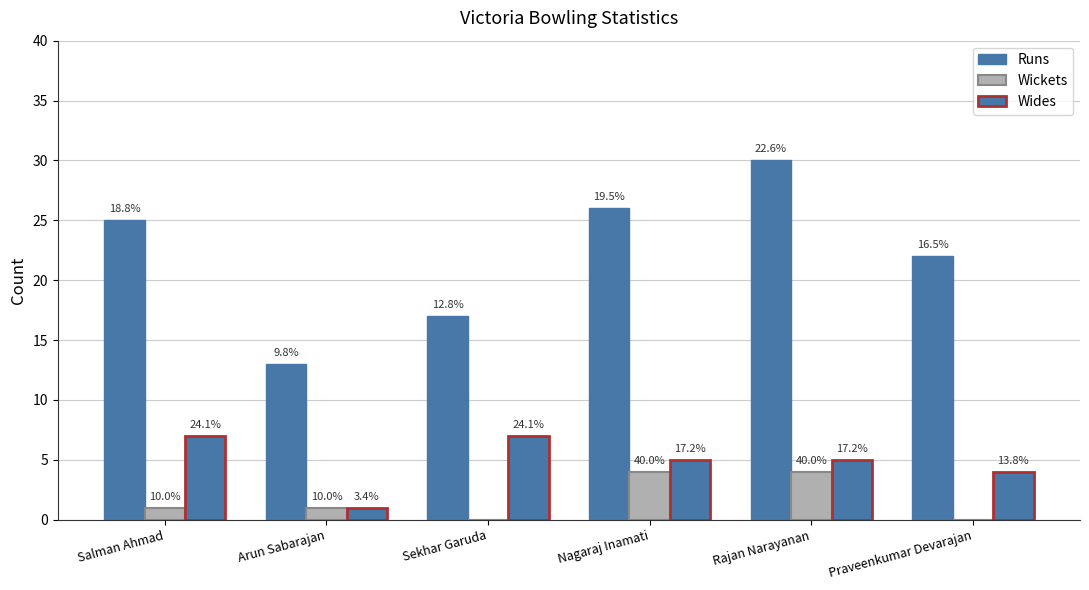

Between Praveenkumar Devarajan and Arun Sabarajan, which is larger?

Praveenkumar Devarajan